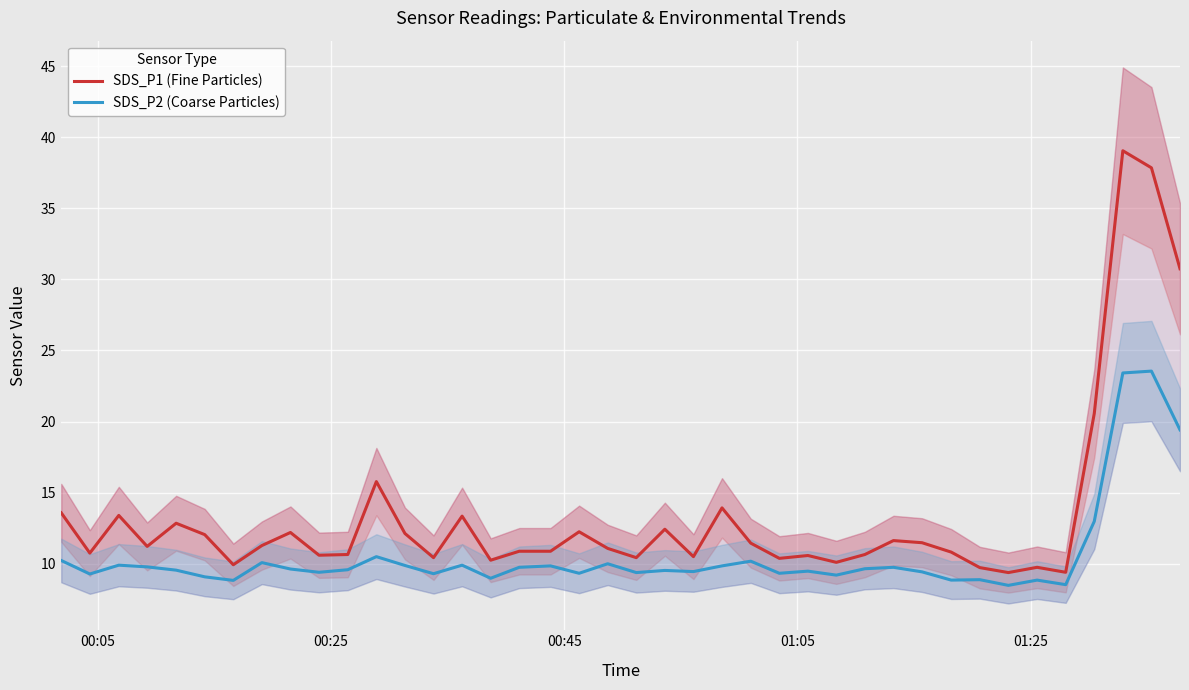

What is the minimum value for SDS_P2 (Coarse Particles)?

8.5